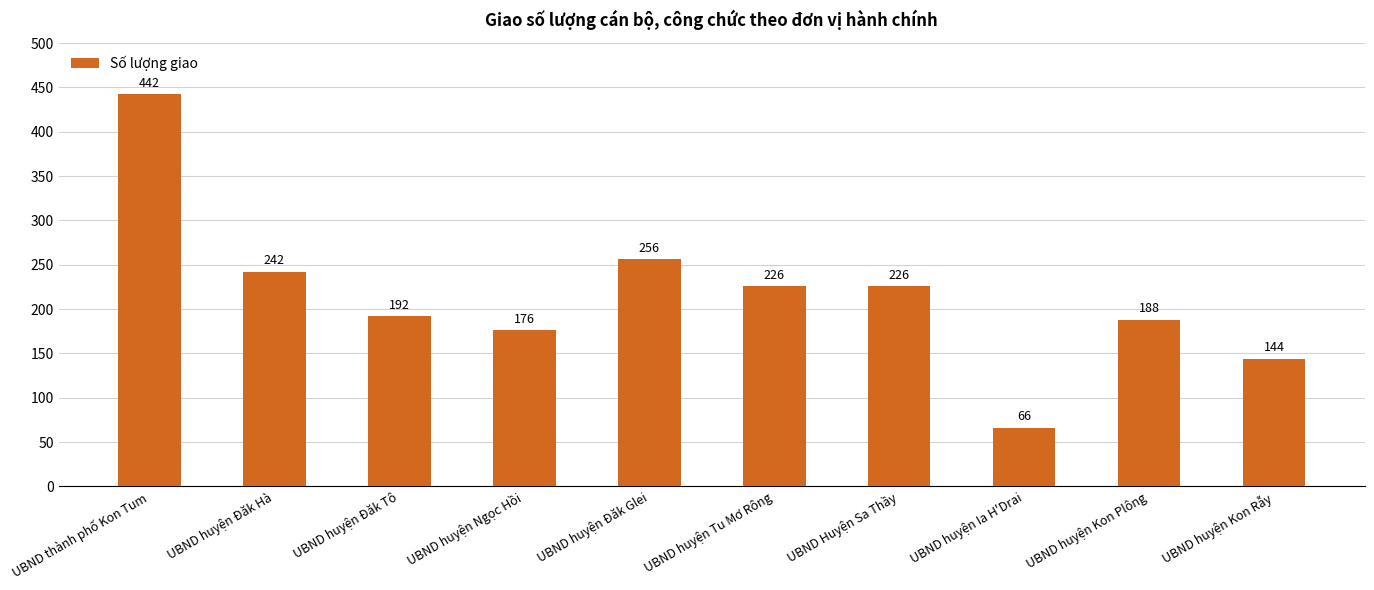

Reading left to right, transcribe all the data shown in this chart.

442	242	192	176	256	226	226	66	188	144